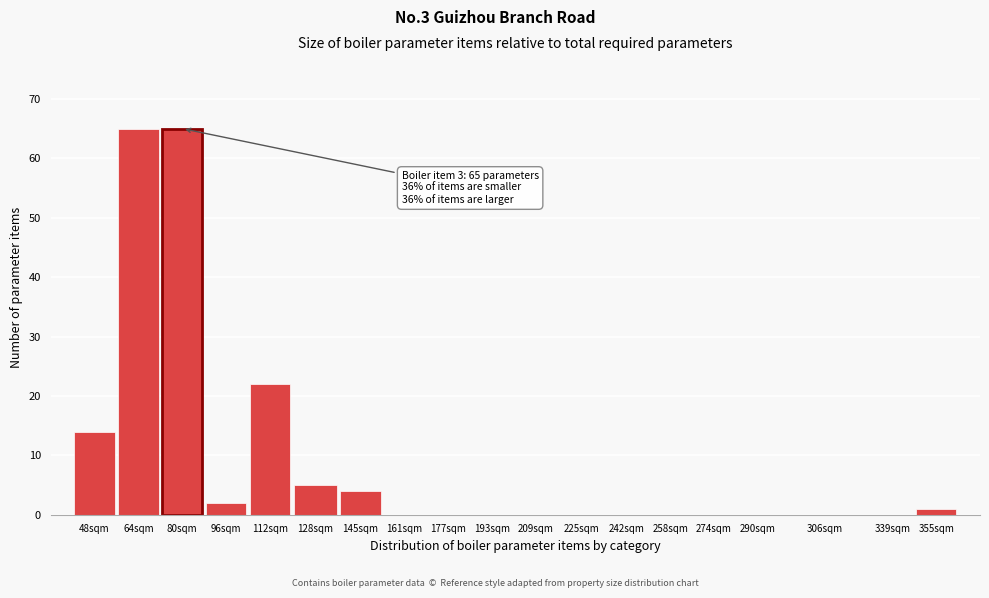

Reading right to left, list all the values displayed in this chart.

355sqm=1	339sqm=0	306sqm=0	290sqm=0	274sqm=0	258sqm=0	242sqm=0	225sqm=0	209sqm=0	193sqm=0	177sqm=0	161sqm=0	145sqm=4	128sqm=5	112sqm=22	96sqm=2	80sqm=65	64sqm=65	48sqm=14